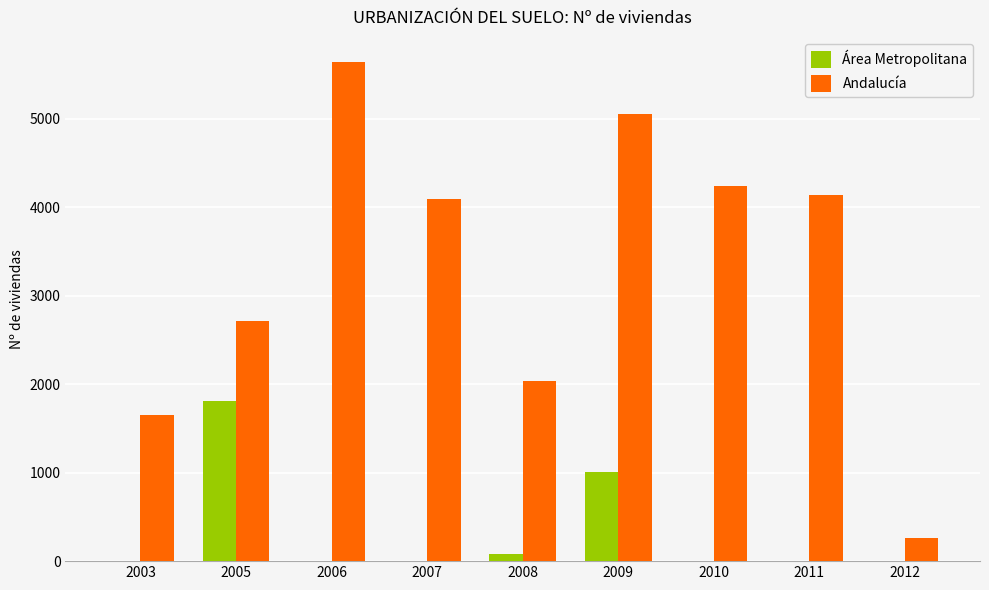

What is the sum of all Área Metropolitana values?

2899